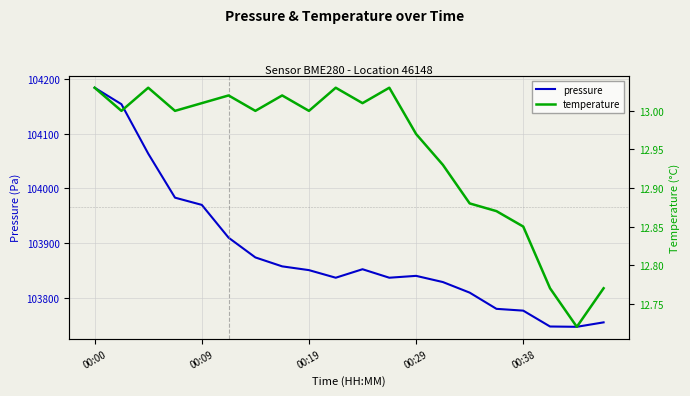

What is the total value across all series at 13?

103841.9